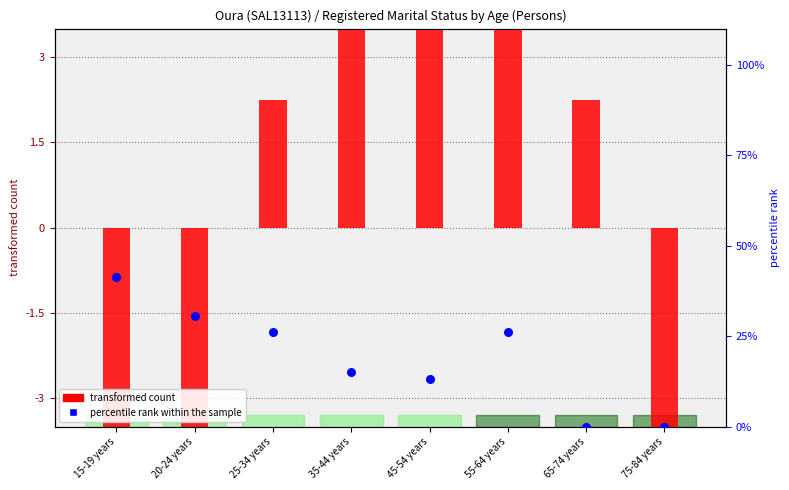

Is the value of transformed count at 75-84 years greater than the value of percentile rank within the sample at 20-24 years?

No